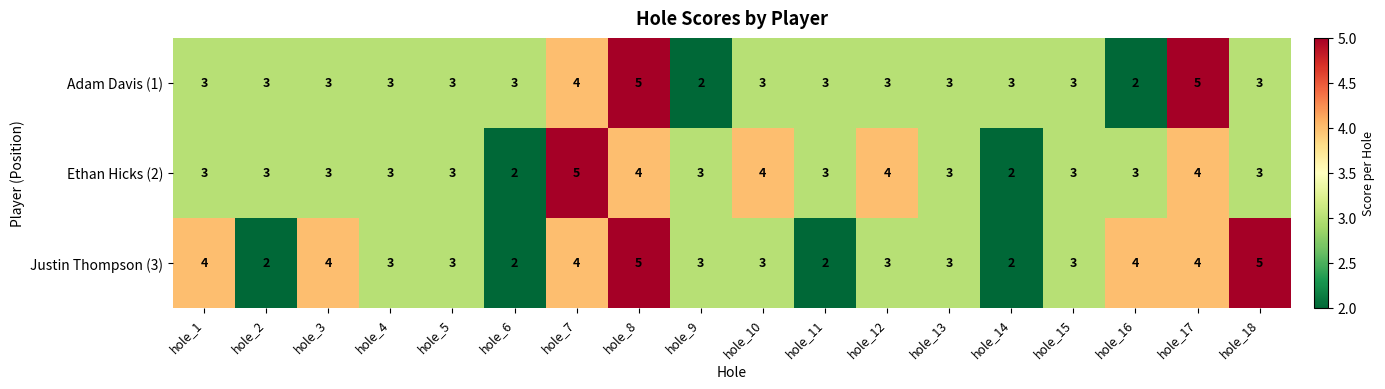

What is the sum of the Adam Davis (1) values at hole_14 and hole_9?

5